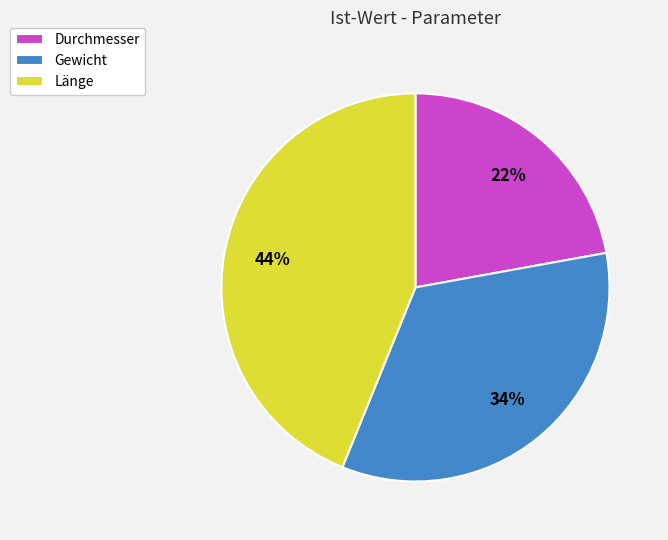

To the nearest percent, what is the combined percentage of Durchmesser and Länge?

66%